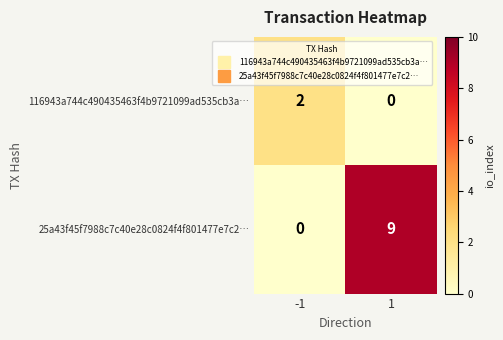

List the series in order of their peak value, lowest first.

116943a744c490435463f4b9721099ad535cb3a…, 25a43f45f7988c7c40e28c0824f4f801477e7c2…